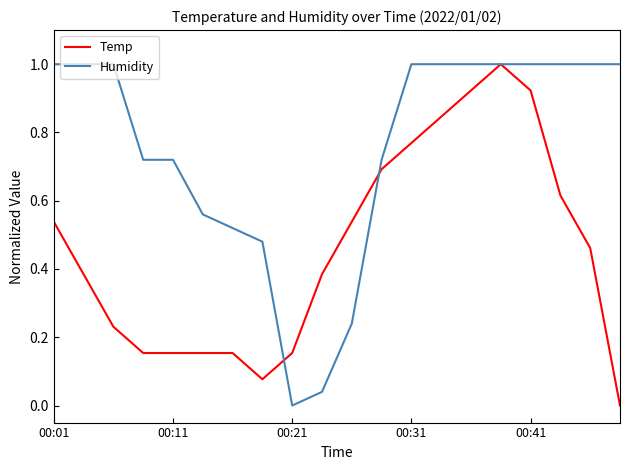

What is the greatest value displayed?

1.0